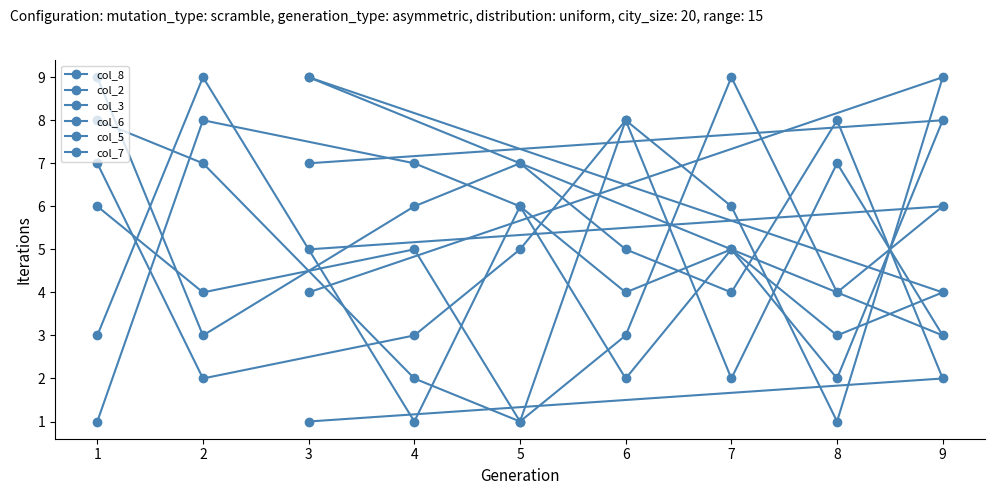

Where is col_6 nearest to the value 5?

4